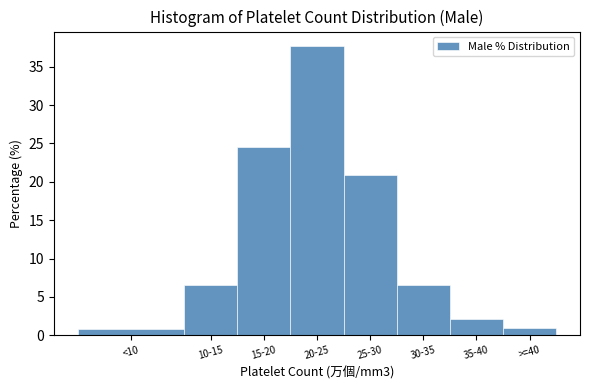

What is the change in value from 25-30 to 30-35?

-14.4